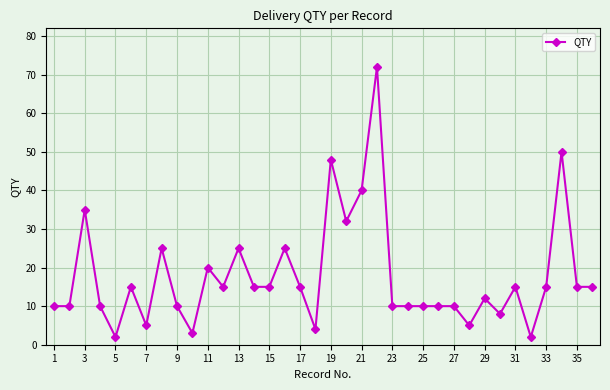

What is the greatest value displayed?

72